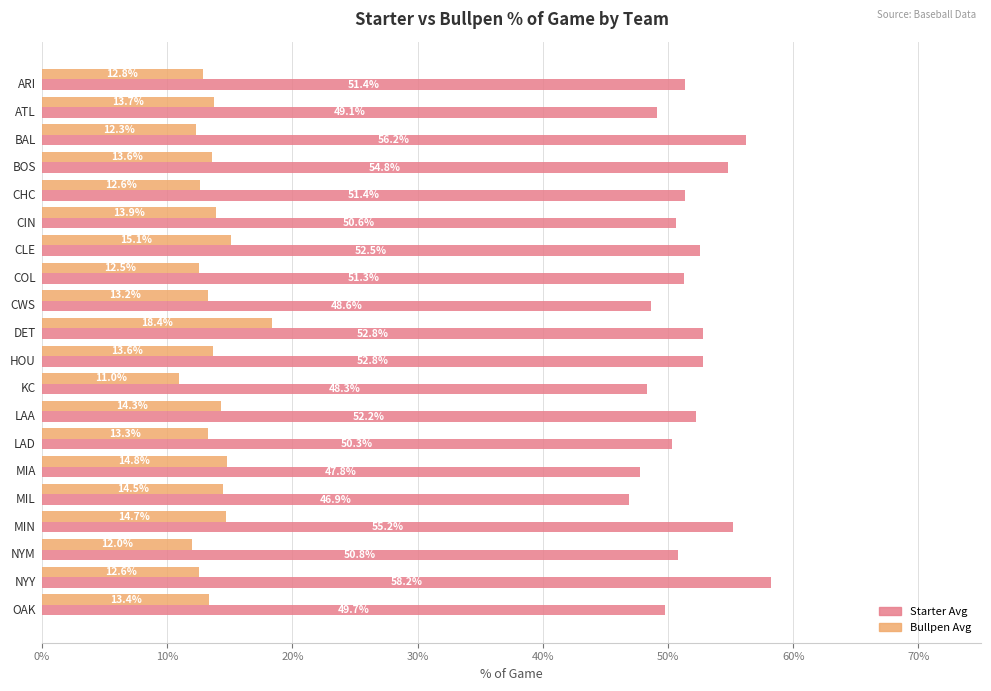

What are all the series names shown in the legend?

Starter Avg, Bullpen Avg